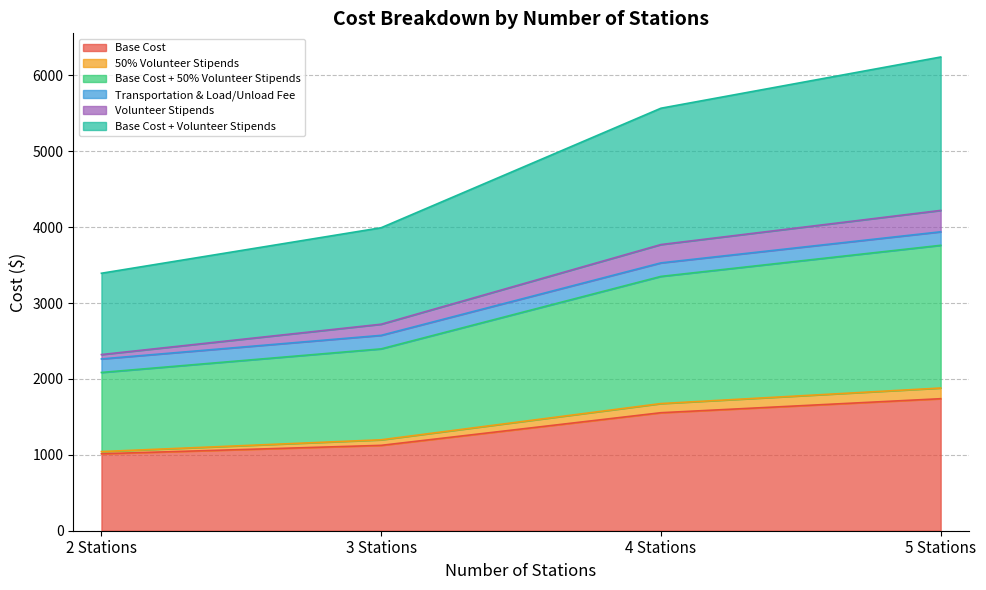

At which category is the sum across all series the highest?

5 Stations